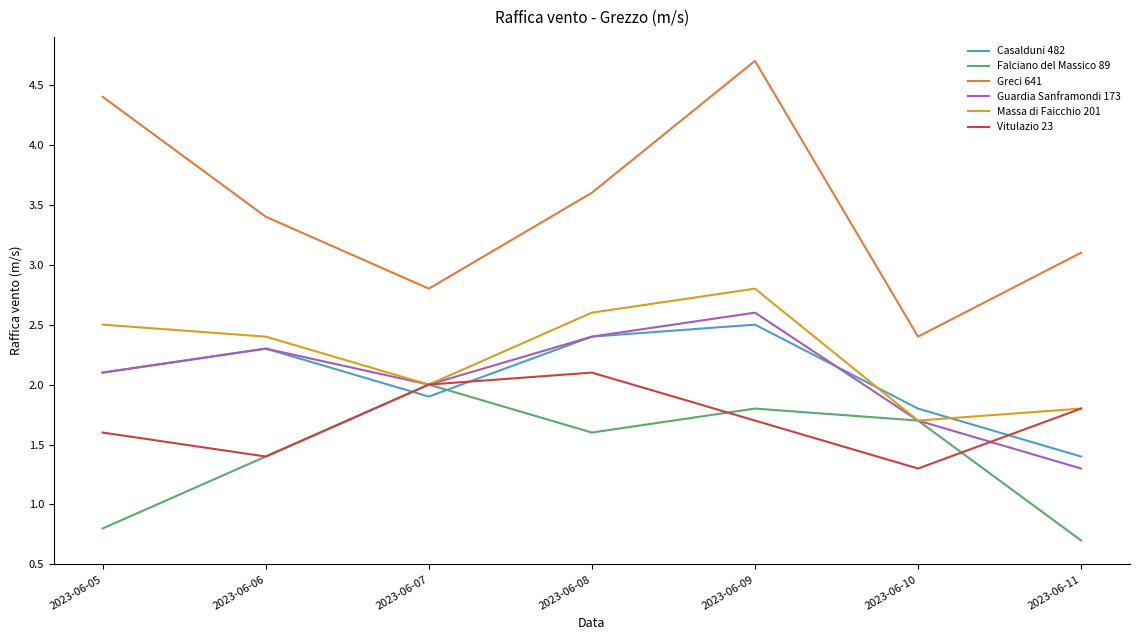

True or false: Falciano del Massico 89 has more than 2 points higher than both neighbors.

False